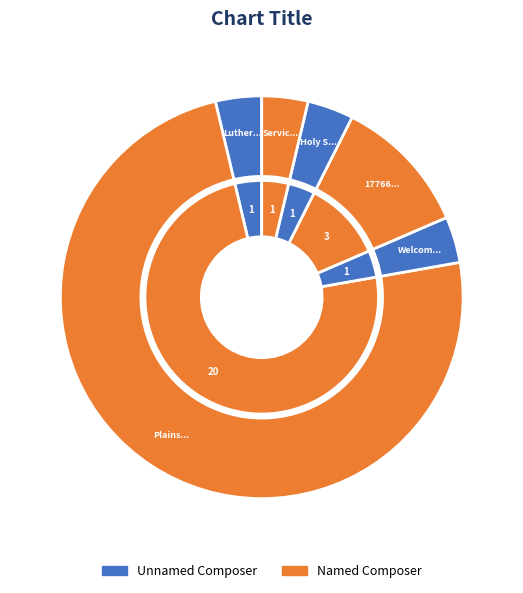

How many slices are in this pie chart?

6